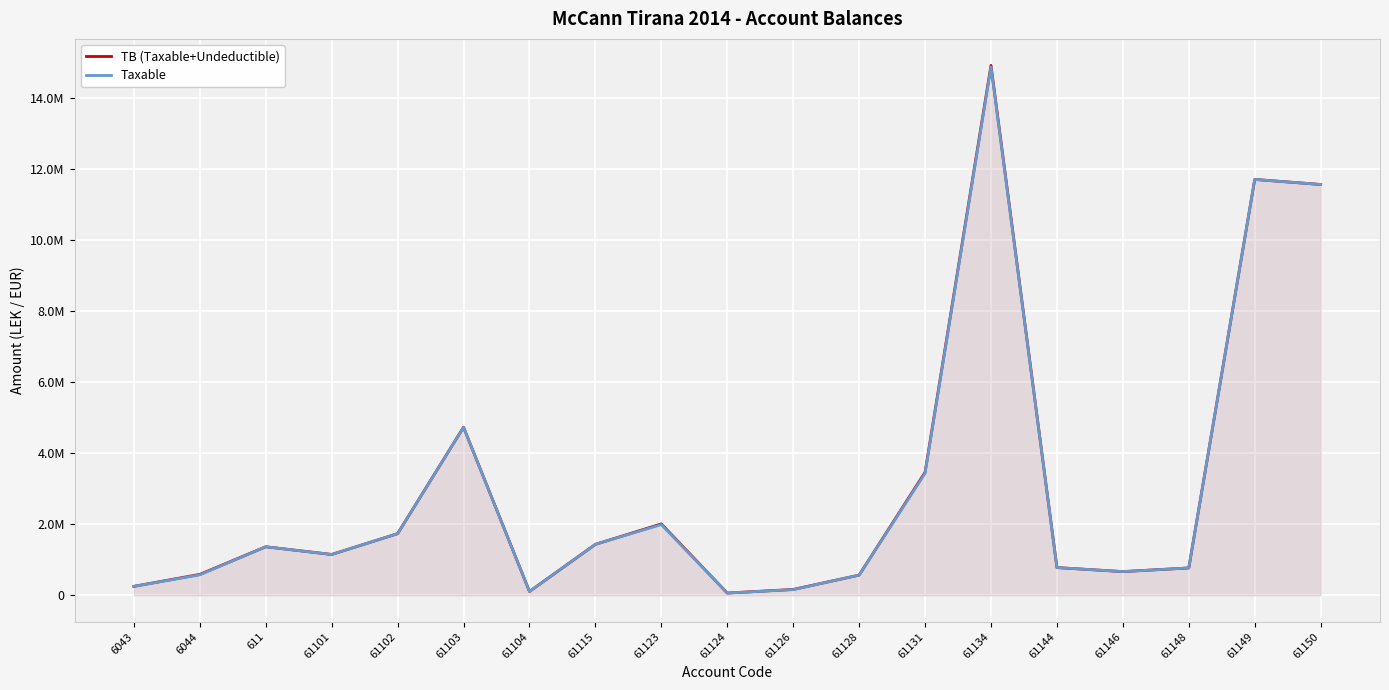

At which category does the chart reach its minimum across all series?

61124